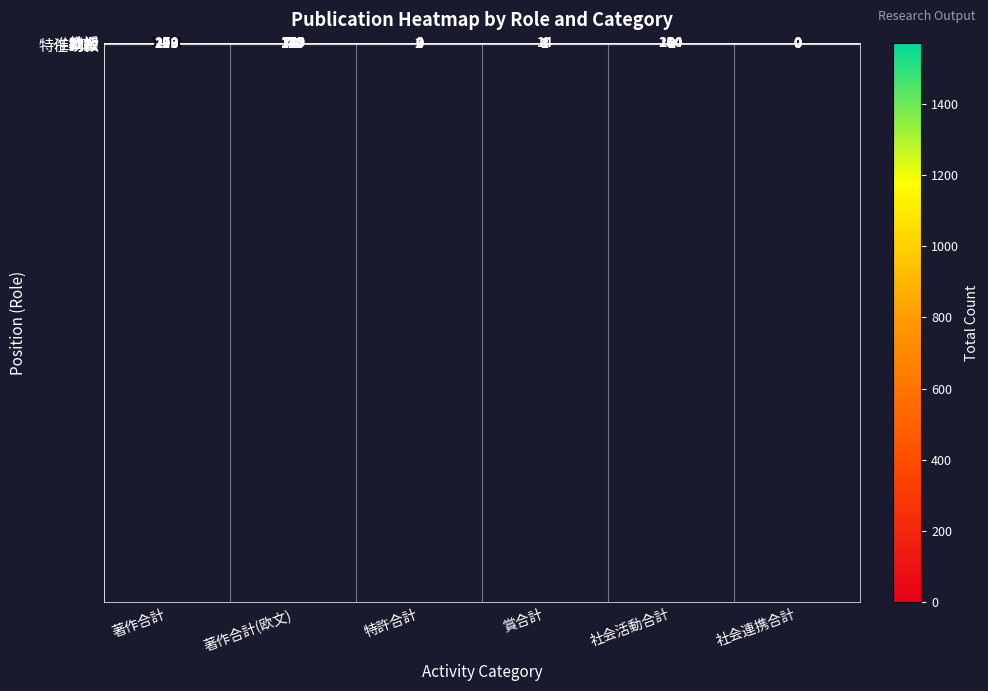

Reading left to right, transcribe all the data shown in this chart.

教授: 著作合計=1571	著作合計(欧文)=749	特許合計=8	賞合計=14	社会活動合計=260	社会連携合計=0
准教授: 著作合計=270	著作合計(欧文)=175	特許合計=0	賞合計=4	社会活動合計=154	社会連携合計=0
講師: 著作合計=293	著作合計(欧文)=147	特許合計=0	賞合計=3	社会活動合計=2	社会連携合計=0
助教: 著作合計=203	著作合計(欧文)=120	特許合計=0	賞合計=1	社会活動合計=0	社会連携合計=0
特任助教: 著作合計=113	著作合計(欧文)=41	特許合計=2	賞合計=1	社会活動合計=0	社会連携合計=0